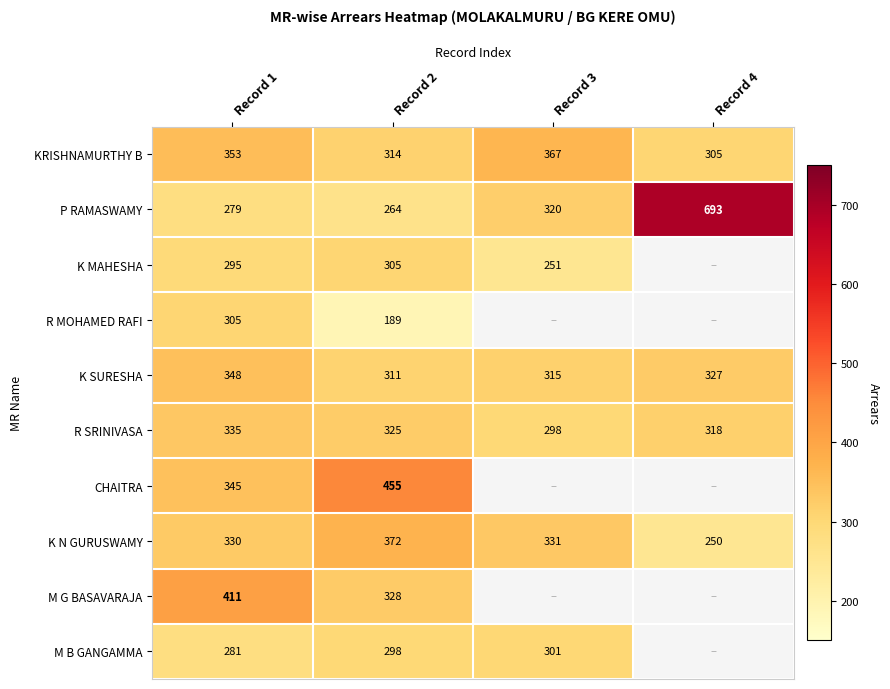

What is the difference between the highest and lowest values at Record 2?

266